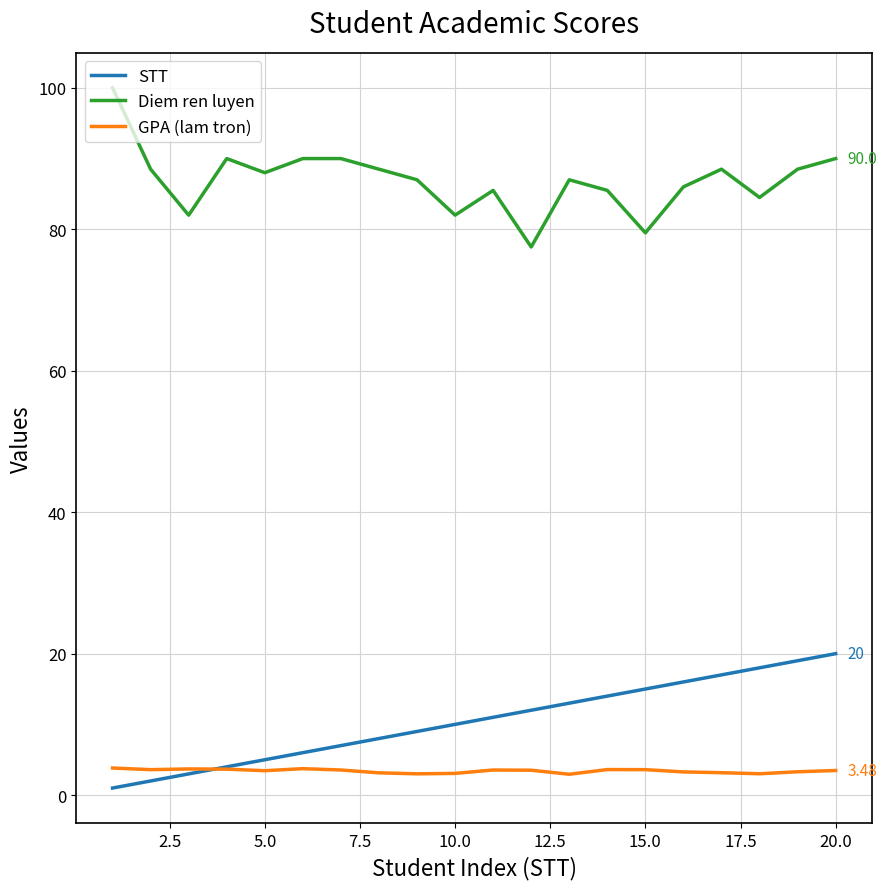

True or false: Diem ren luyen and GPA (lam tron) intersect in this chart.

False